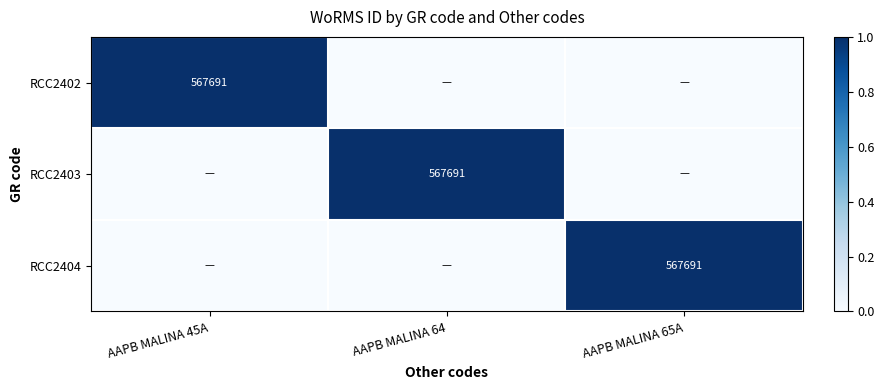

True or false: RCC2402 has a value of 567691 at AAPB MALINA 45A.

True